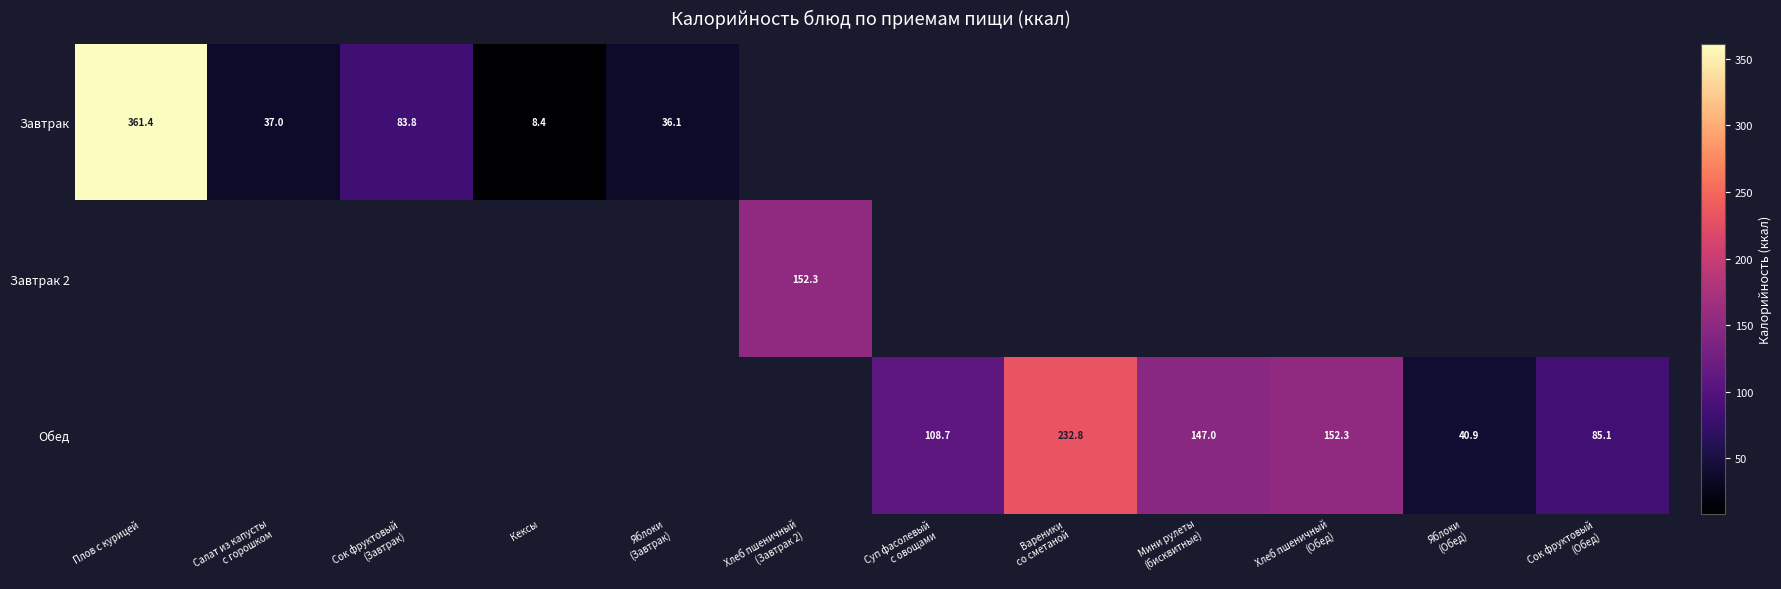

Is the value of Завтрак at Сок фруктовый (Завтрак) greater than the value of Завтрак 2 at Кексы?

Yes